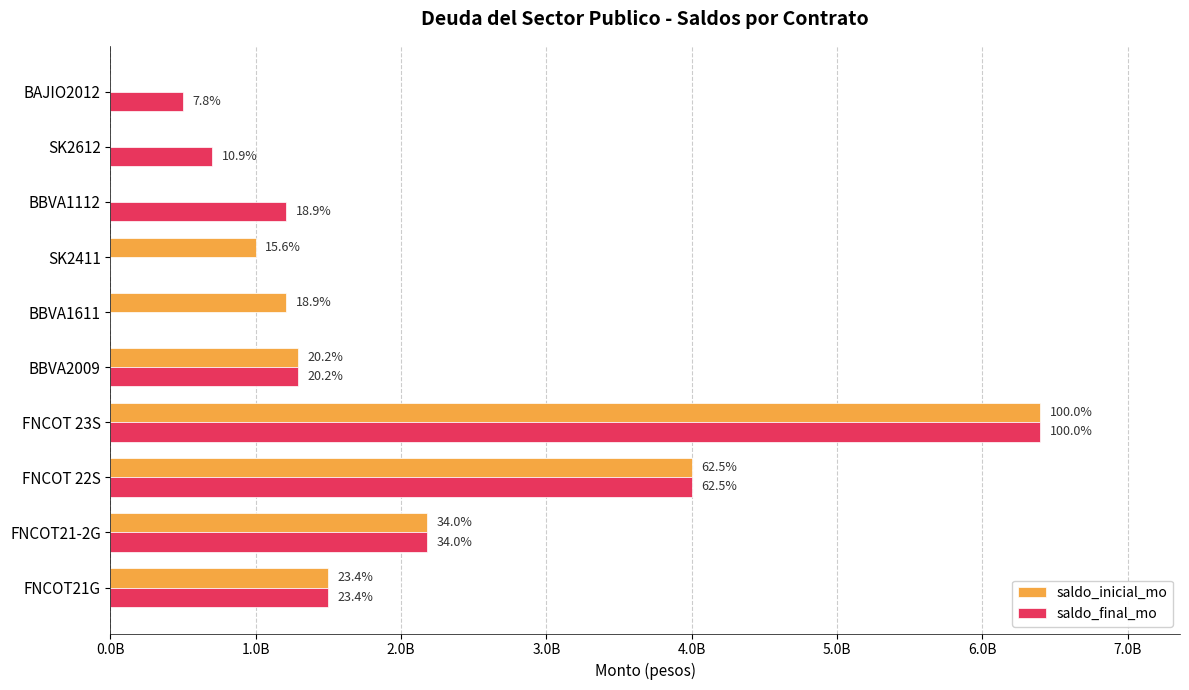

What are all the series names shown in the legend?

saldo_inicial_mo, saldo_final_mo